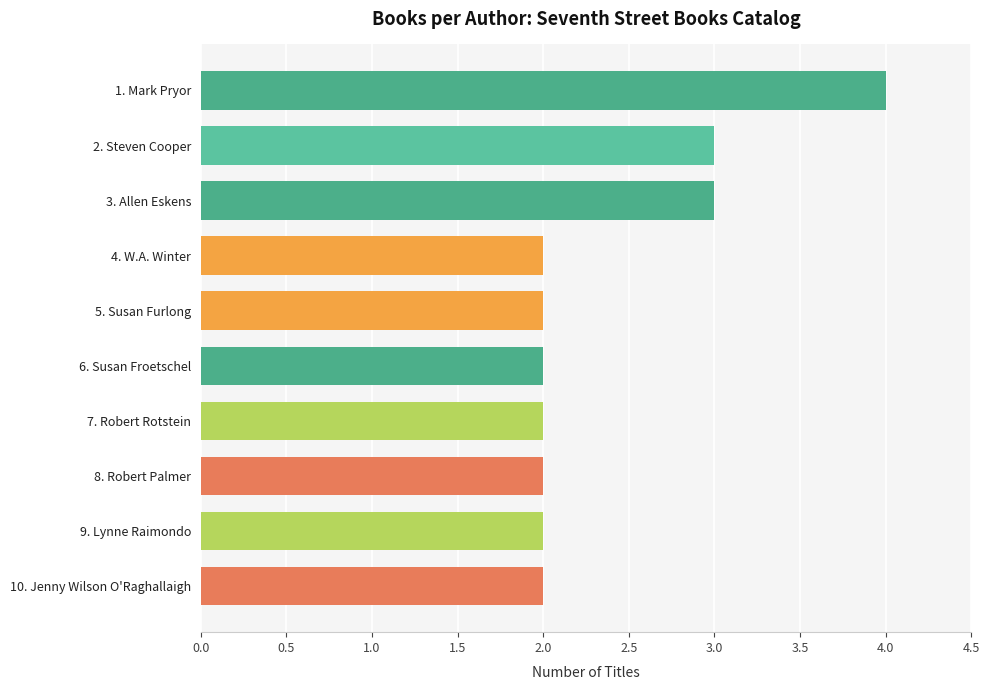

What is the ratio of the value at 8. Robert Palmer to the value at 5. Susan Furlong?

1.0